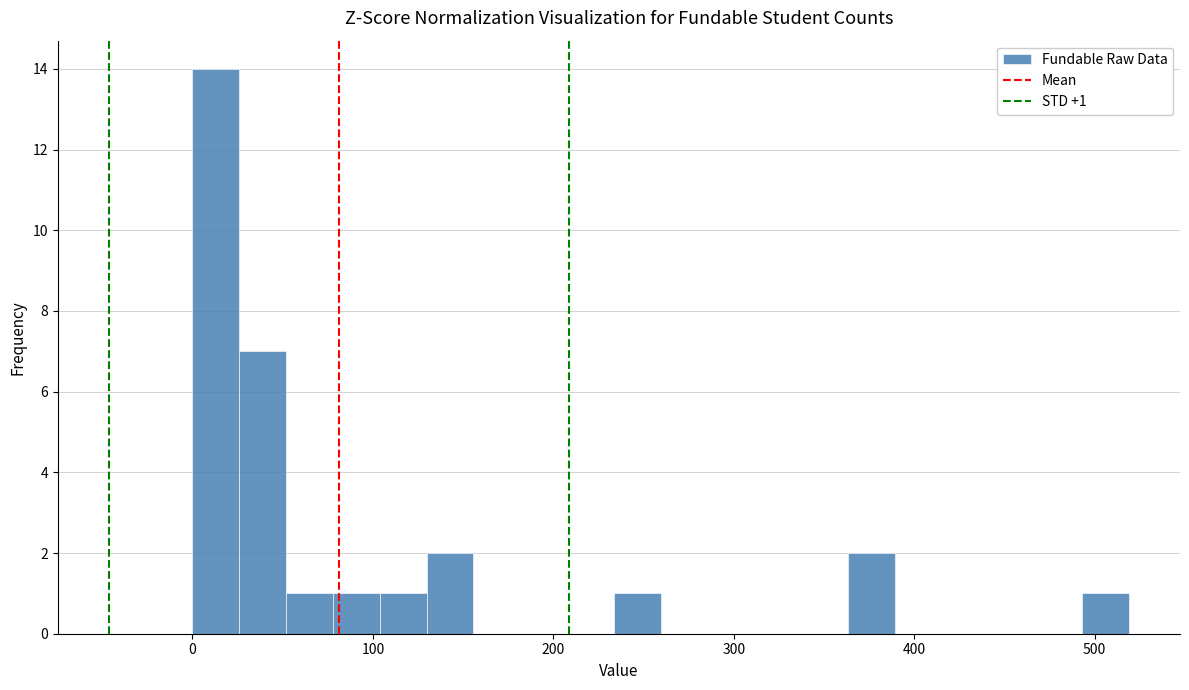

Around what value on the x-axis is the tallest bar? Give the approximate position of its centre, as read against the axis.

10